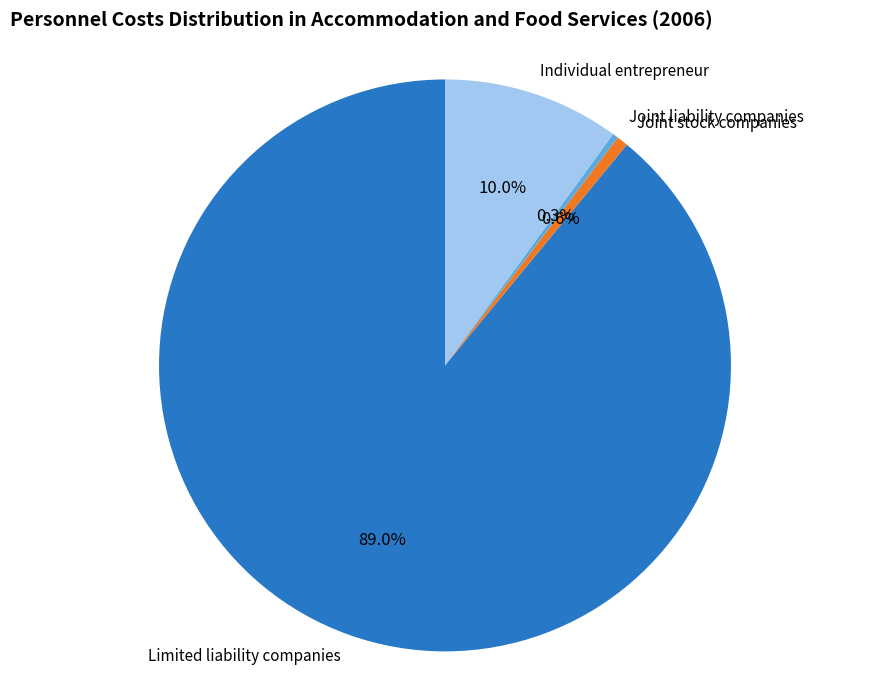

Is it true that Individual entrepreneur is 1% of the pie?

False